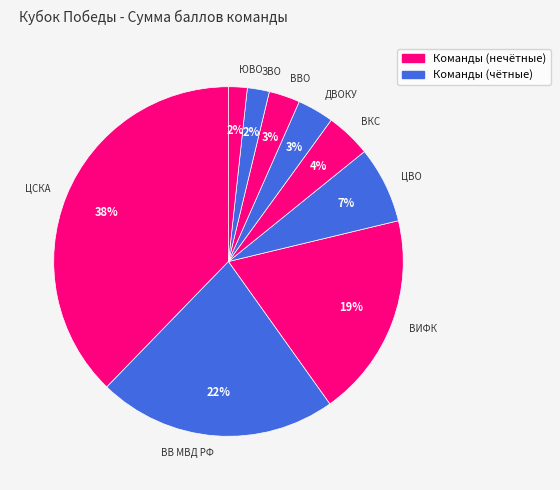

Is it true that ВВО is 16% of the pie?

False